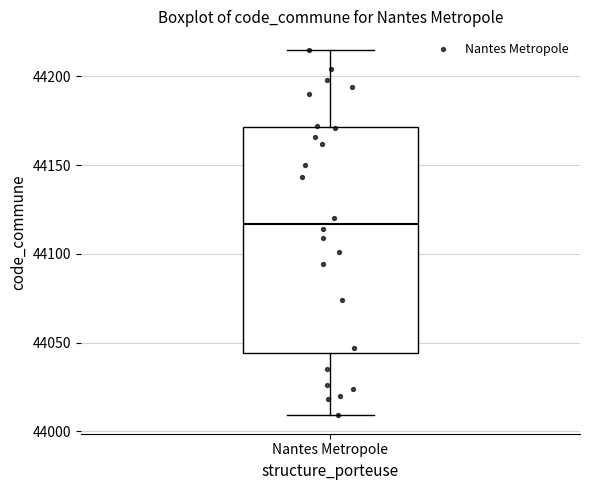

Transcribe this box plot: give where the median line is, the range the box spans, and where the two whiskers end, as read against the y-axis. The values are not printed on the chart, so give them approximately, as read against the axis.

median 44115, box 44045 to 44170, whiskers 44010 to 44215